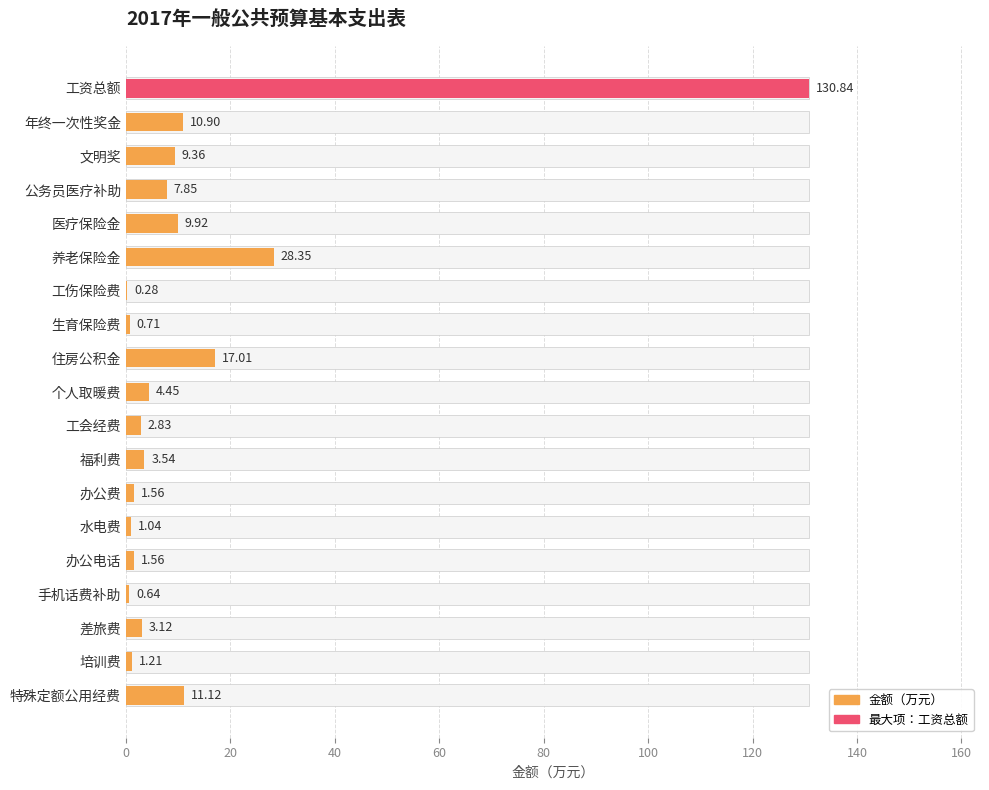

Reading left to right, list all the values displayed in this chart.

130.8	10.9	9.4	7.8	9.9	28.4	0.3	0.7	17.0	4.5	2.8	3.5	1.6	1.0	1.6	0.6	3.1	1.2	11.1